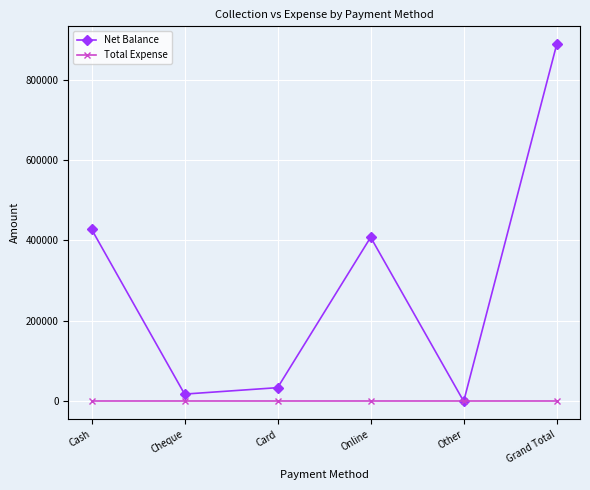

Does the chart display data point markers on the line(s)?

Yes